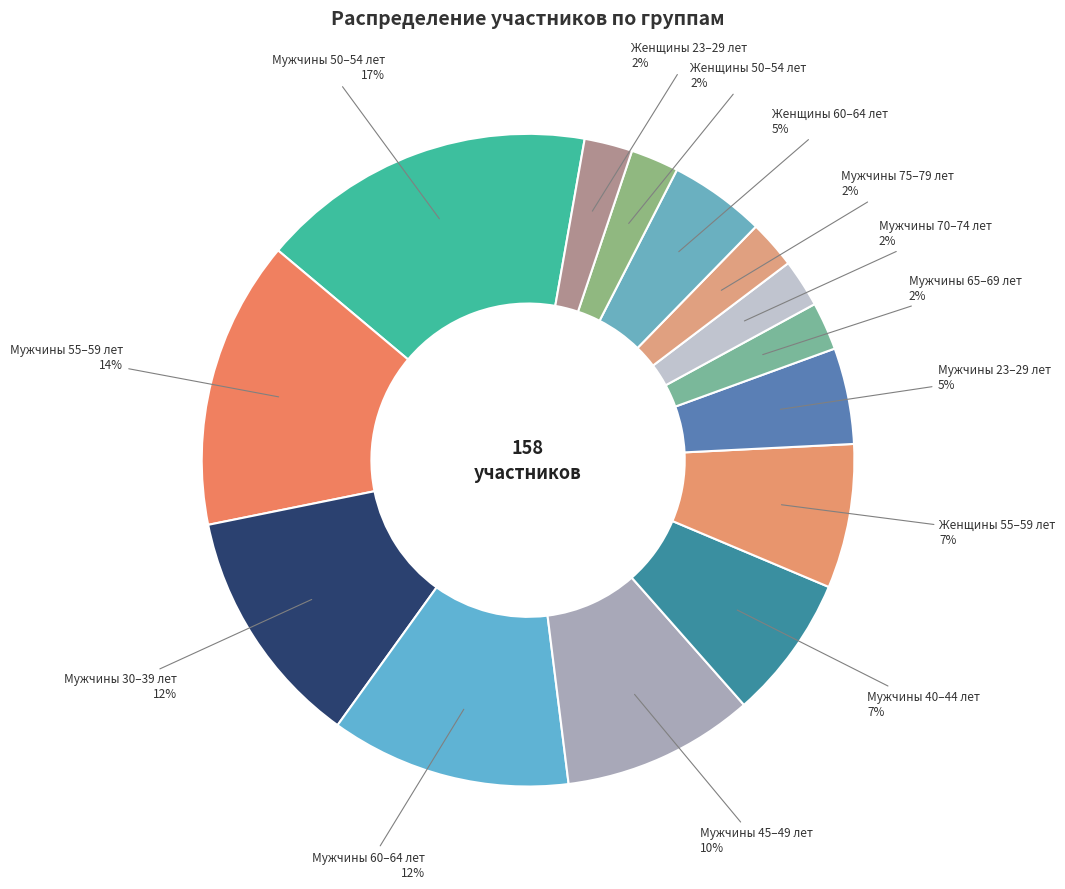

Which category has the biggest portion of the pie?

Мужчины 50–54 лет